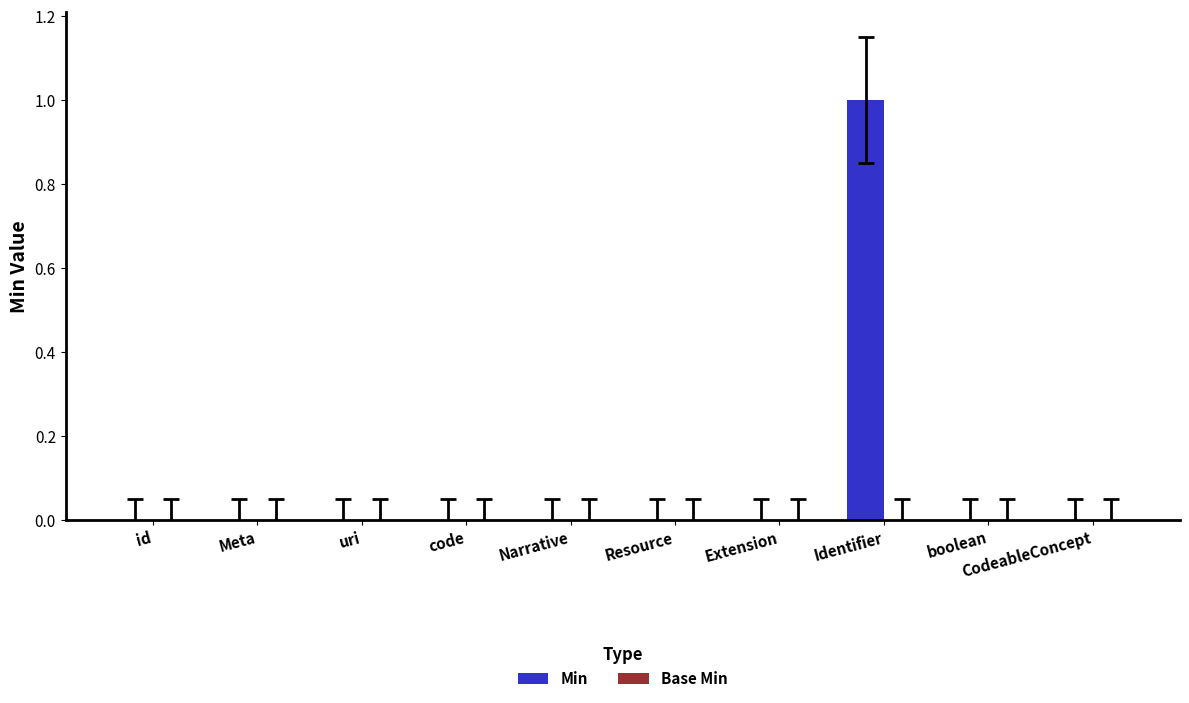

Count the number of categories in the chart.

10